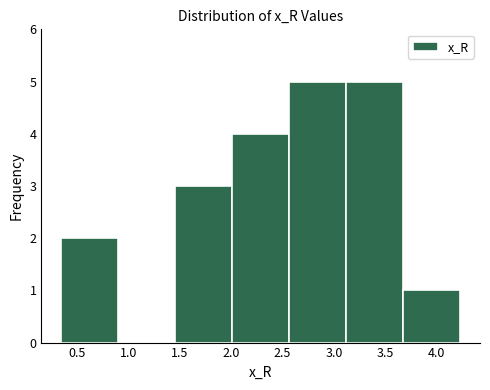

Reading left to right, transcribe this chart: for each bar, give the range it covers on the x-axis and its height. Neither the bar edges nor the heights are printed on the chart, so give them approximately, as read against the axes.

0.35 to 0.90: 2
0.90 to 1.45: 0
1.45 to 2.00: 3
2.00 to 2.55: 4
2.55 to 3.10: 5
3.10 to 3.65: 5
3.65 to 4.25: 1